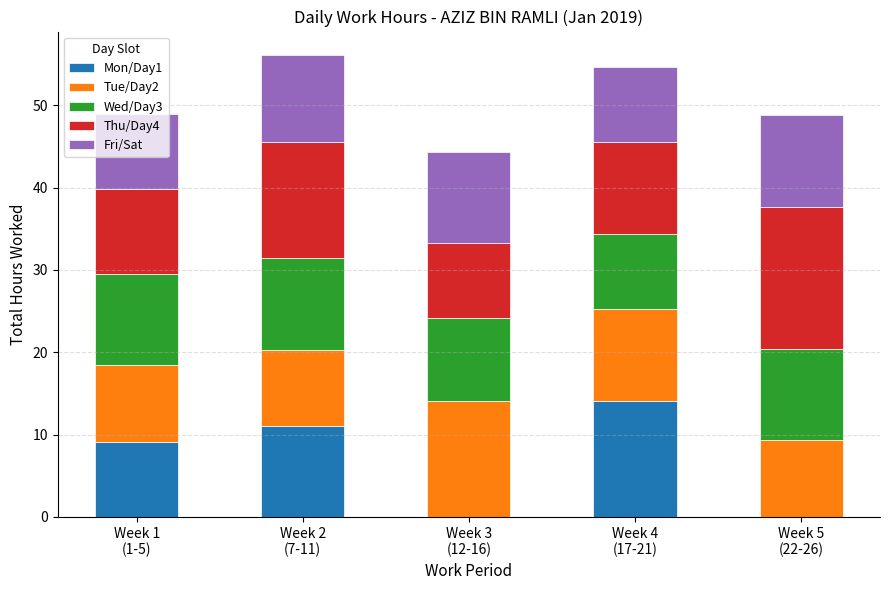

How many values in the Mon/Day1 series exceed 9?

3